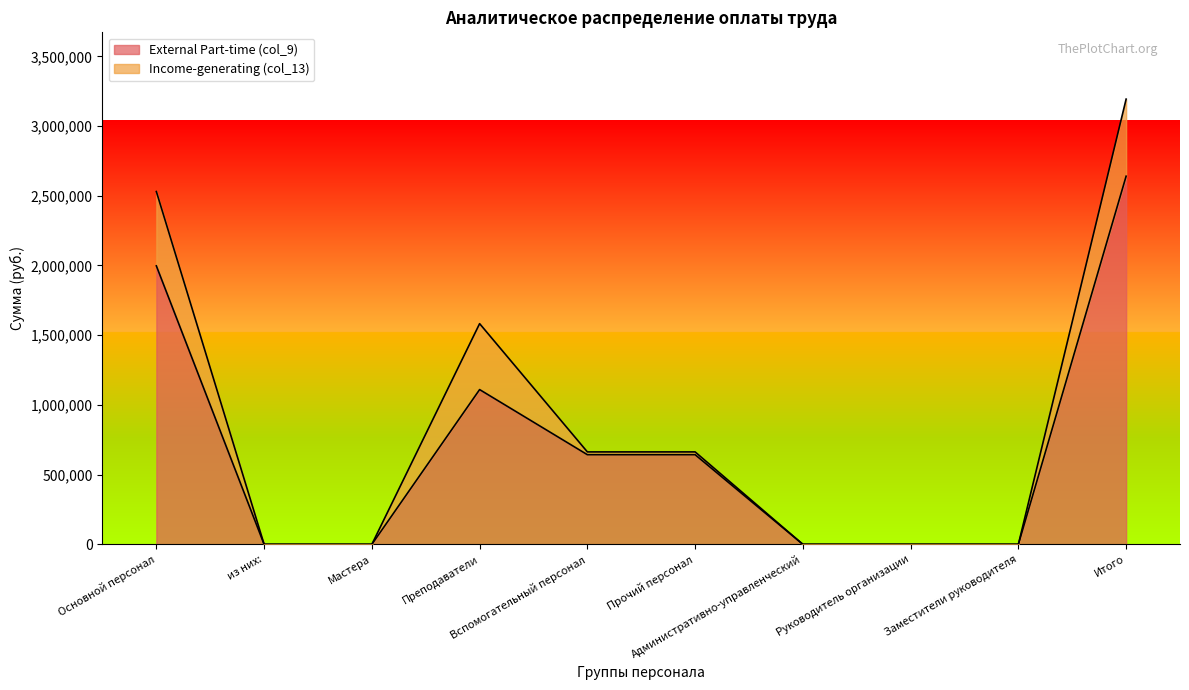

What is the maximum value shown in the chart?

2640282.2